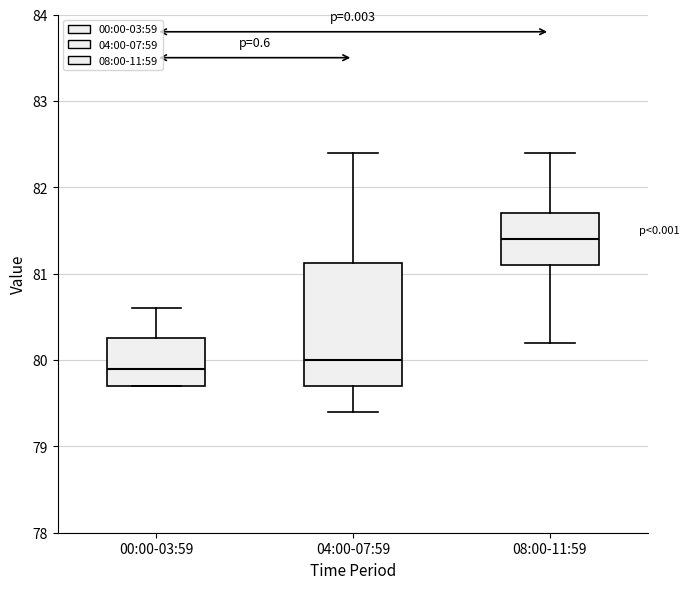

Which box is the tallest, from its lower edge to its upper edge?

04:00-07:59